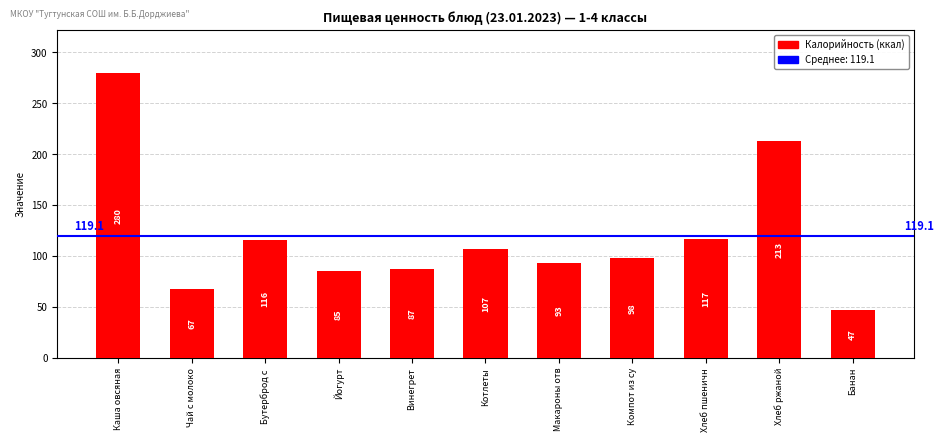

Reading right to left, what are all the values shown in this chart?

Банан=47	Хлеб ржаной=213	Хлеб пшеничн=117	Компот из су=98	Макароны отв=93	Котлеты=107	Винегрет=87	Йогурт=85	Бутерброд с =116	Чай с молоко=67	Каша овсяная=280